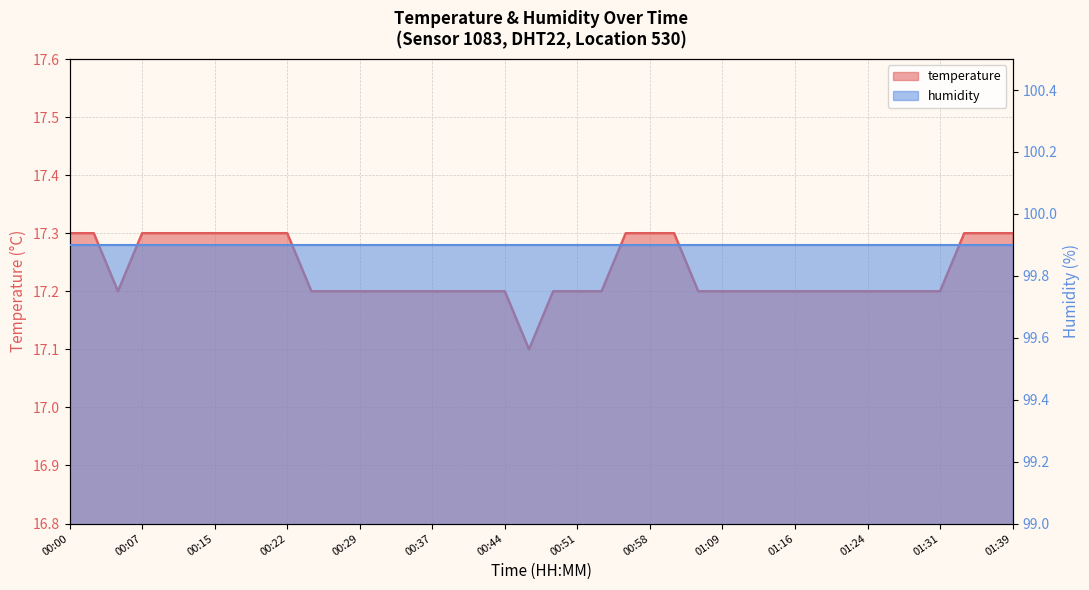

List the labels in order of value, smallest first.

00:46, 00:05, 00:24, 00:27, 00:29, 00:32, 00:34, 00:37, 00:39, 00:41, 00:44, 00:49, 00:51, 00:54, 01:03, 01:09, 01:11, 01:14, 01:16, 01:19, 01:21, 01:24, 01:26, 01:29, 01:31, 00:00, 00:03, 00:07, 00:10, 00:12, 00:15, 00:17, 00:20, 00:22, 00:56, 00:58, 01:01, 01:34, 01:36, 01:39